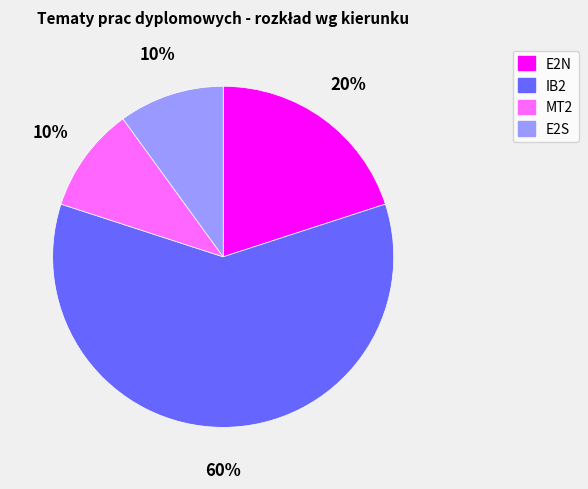

The E2N slice represents 20% of the pie. True or false?

True